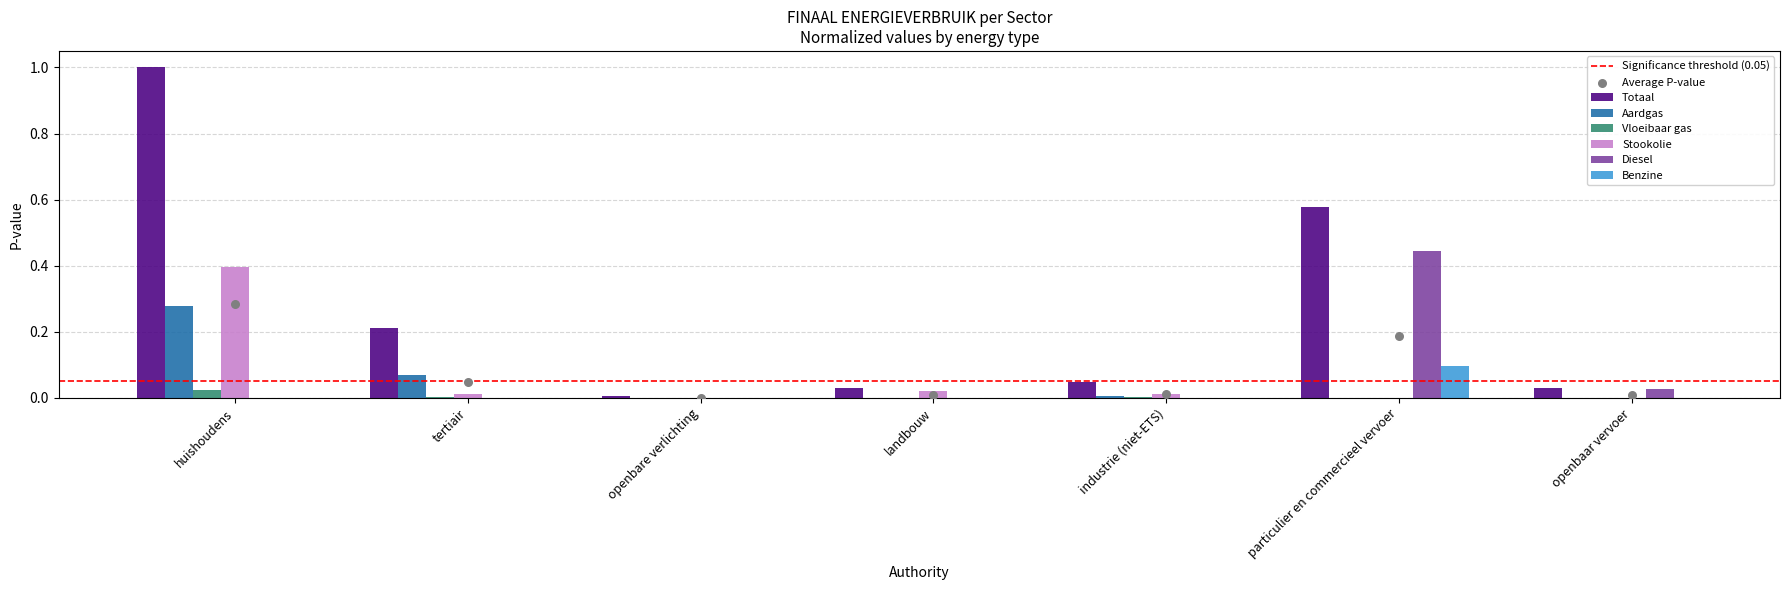

Which series contains the highest Y value?

Totaal